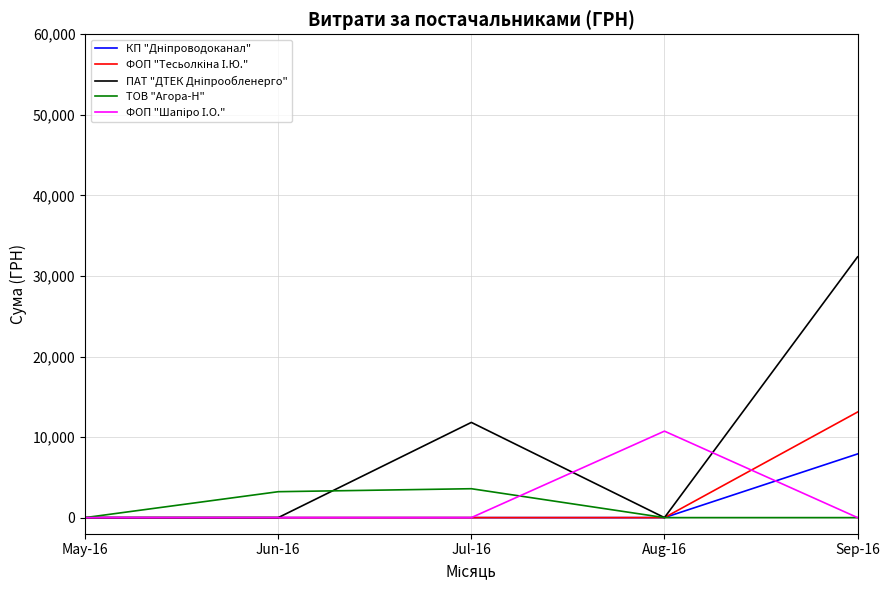

Which category has the highest value across all series?

Sep-16